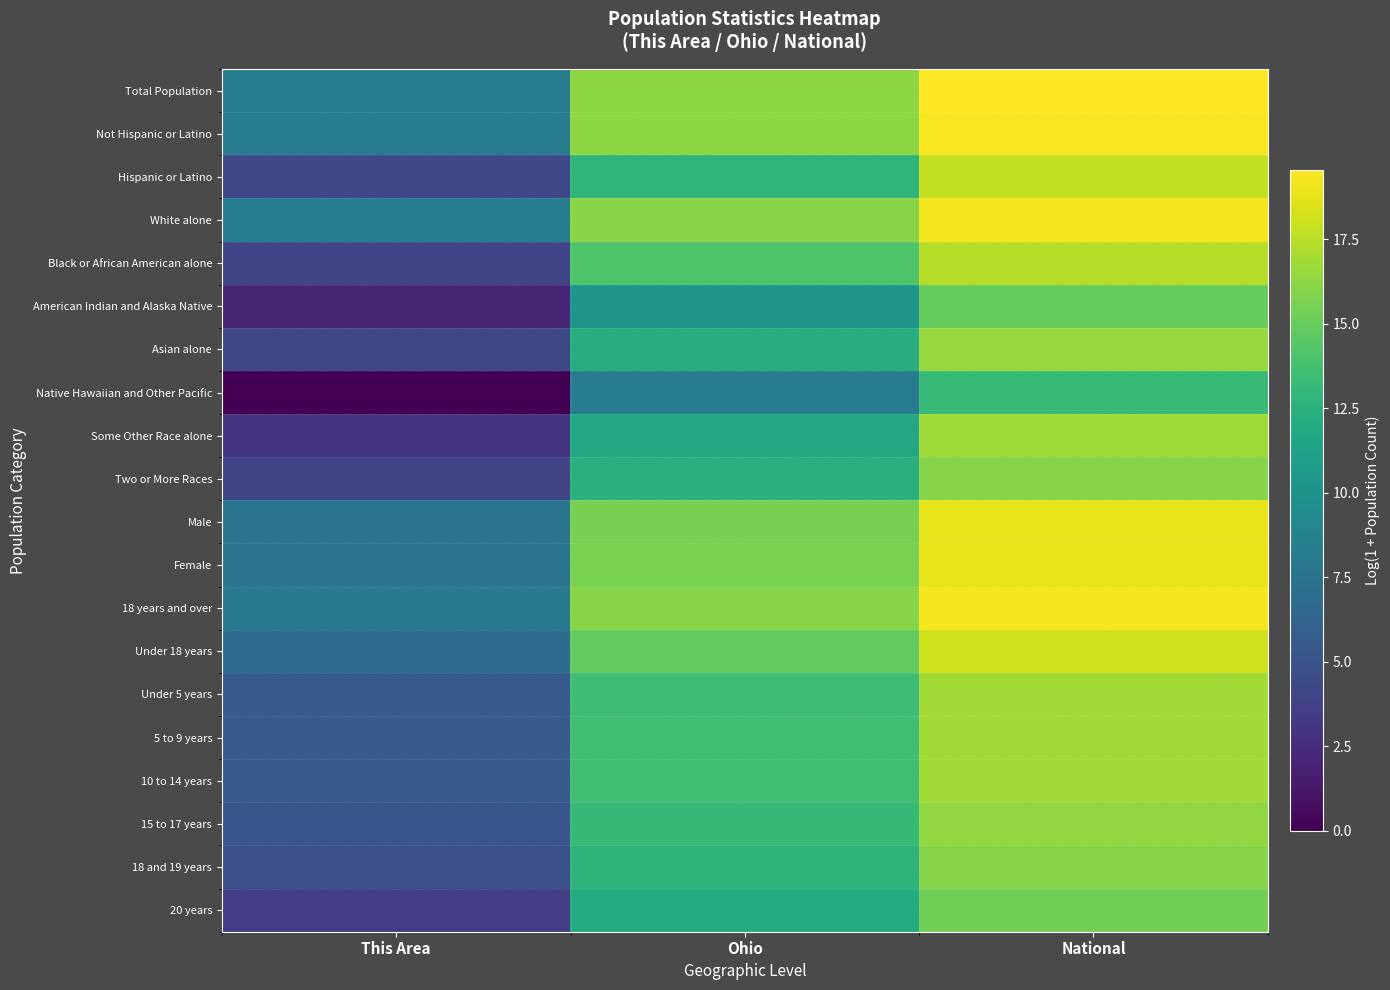

How many data points does each series have?

3